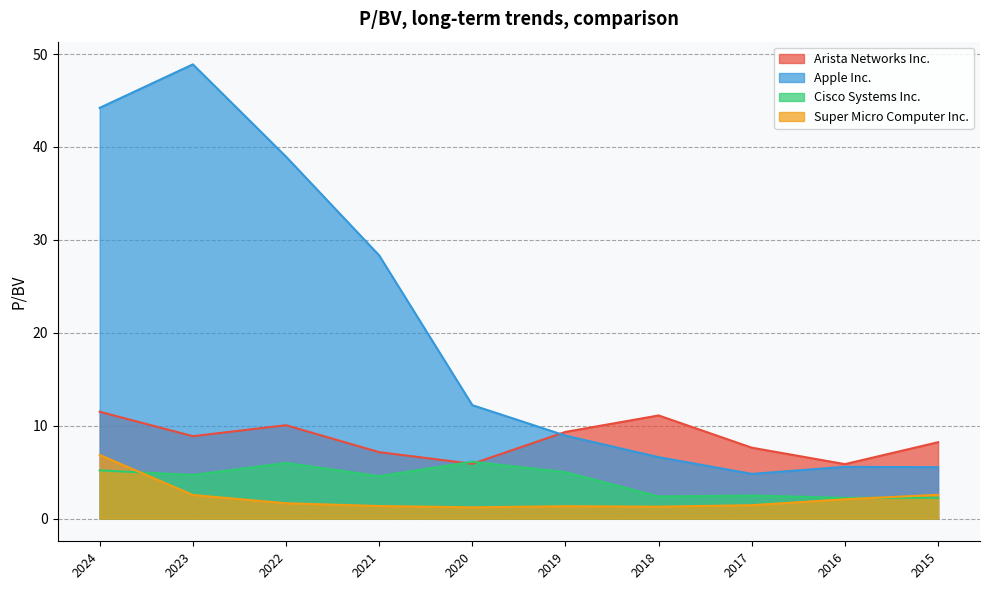

Is it true that Apple Inc. equals 1.0 at 2017?

False